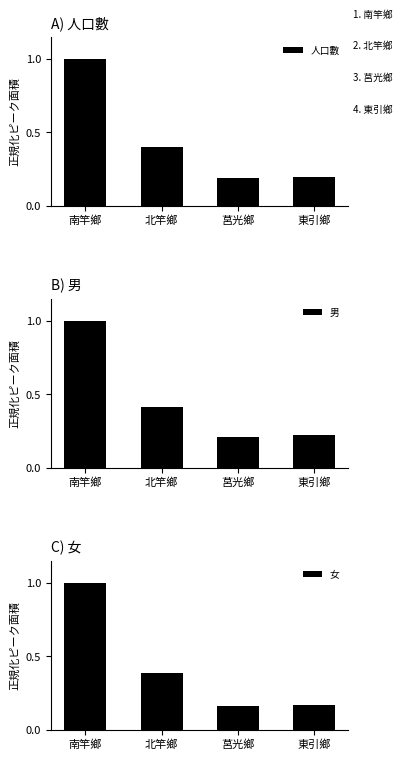

How many bars are there in total?

12